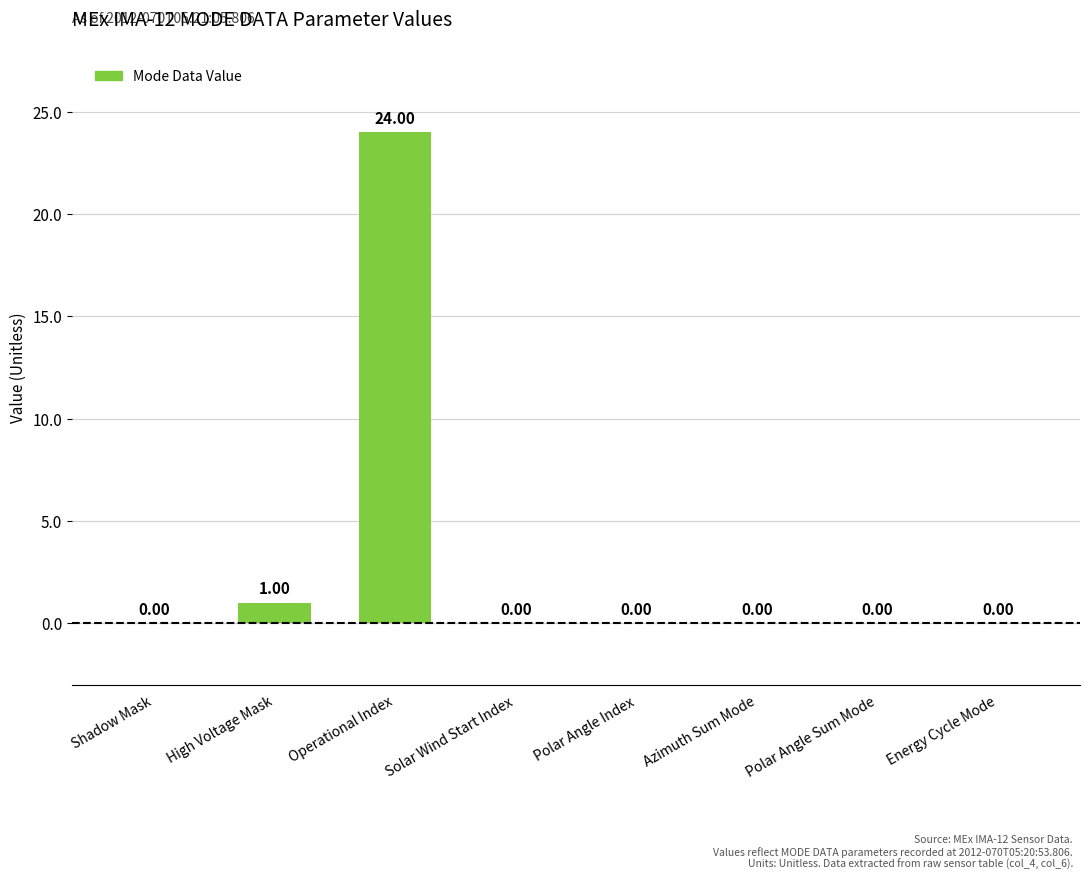

Where is the data nearest to the value 12?

High Voltage Mask